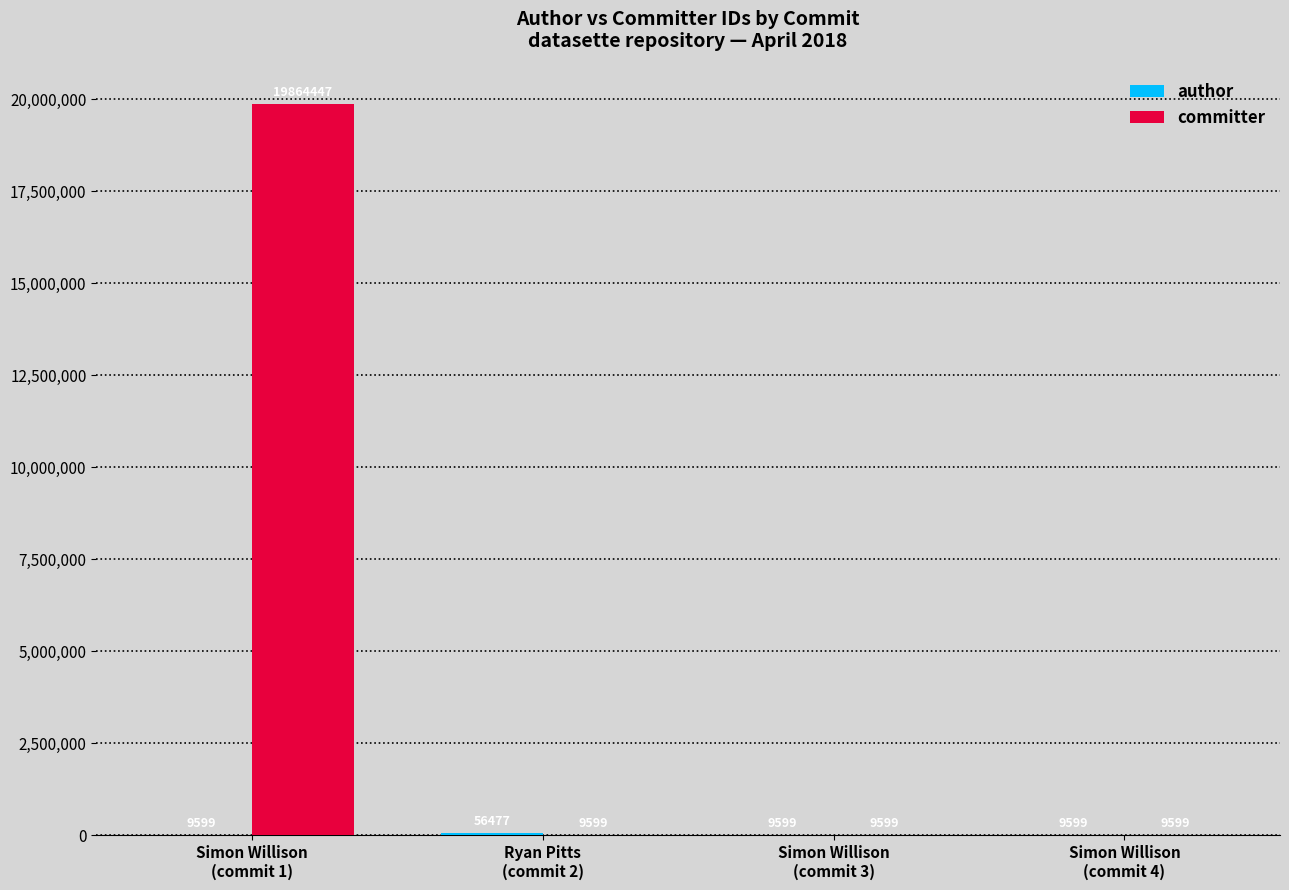

What is the highest value of the committer series?

19864447